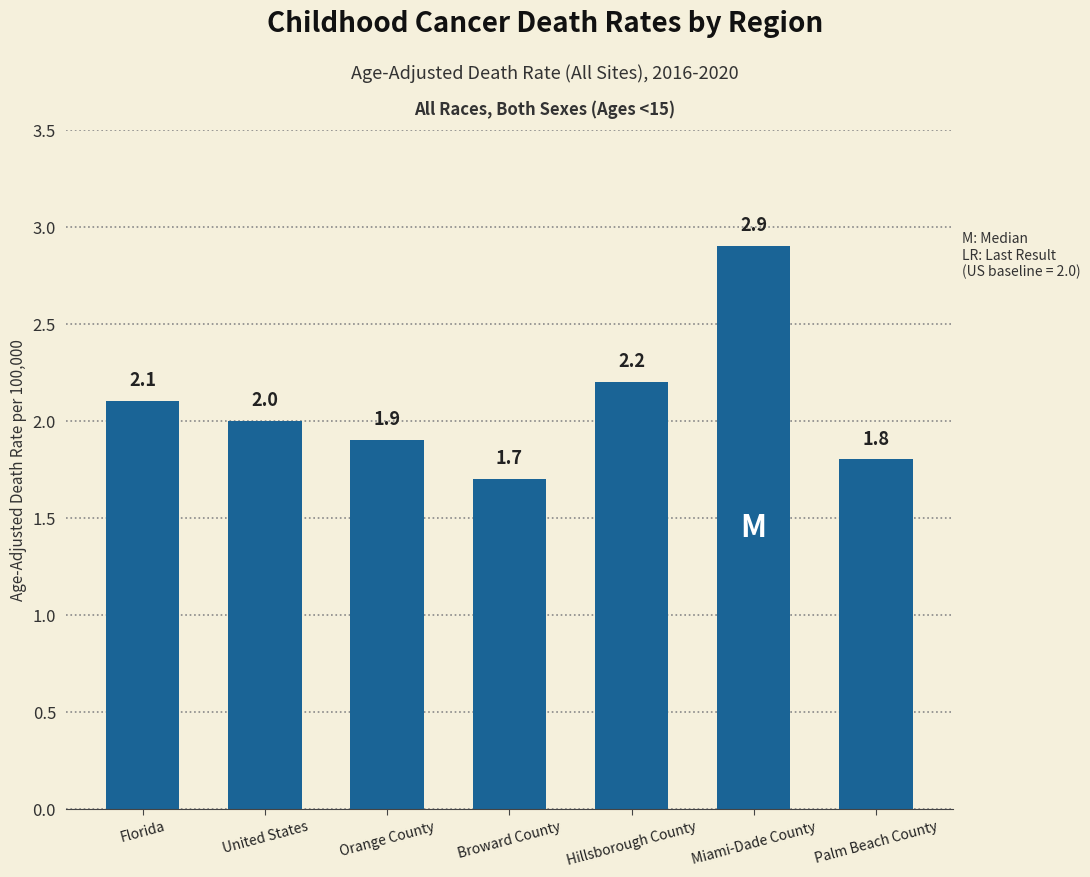

Rank the categories by value from highest to lowest.

Miami-Dade County, Hillsborough County, Florida, United States, Orange County, Palm Beach County, Broward County